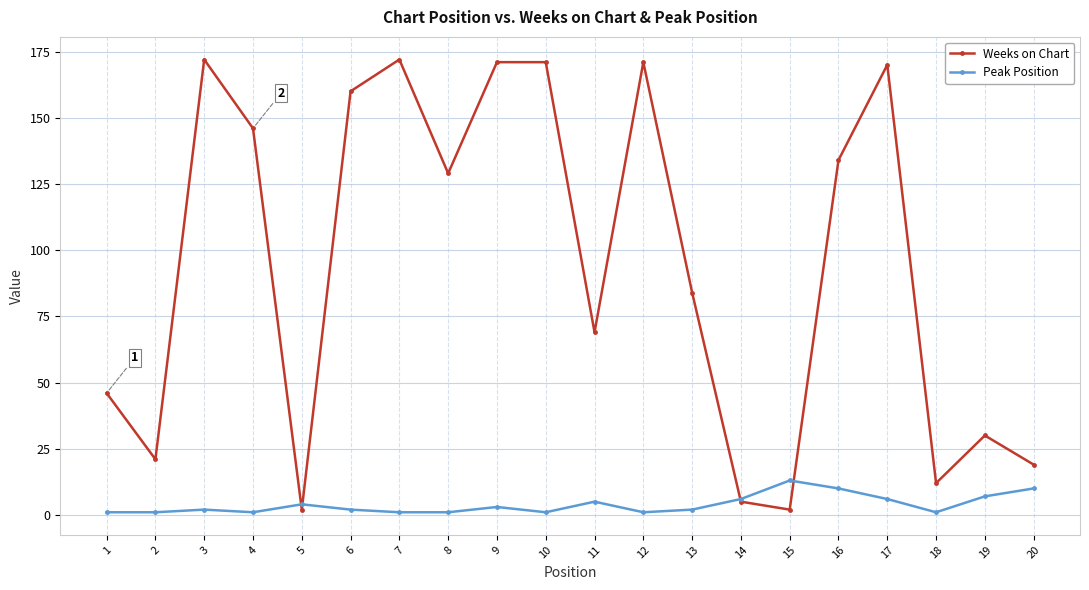

What is the difference between the Weeks on Chart values at 17 and 8?

41